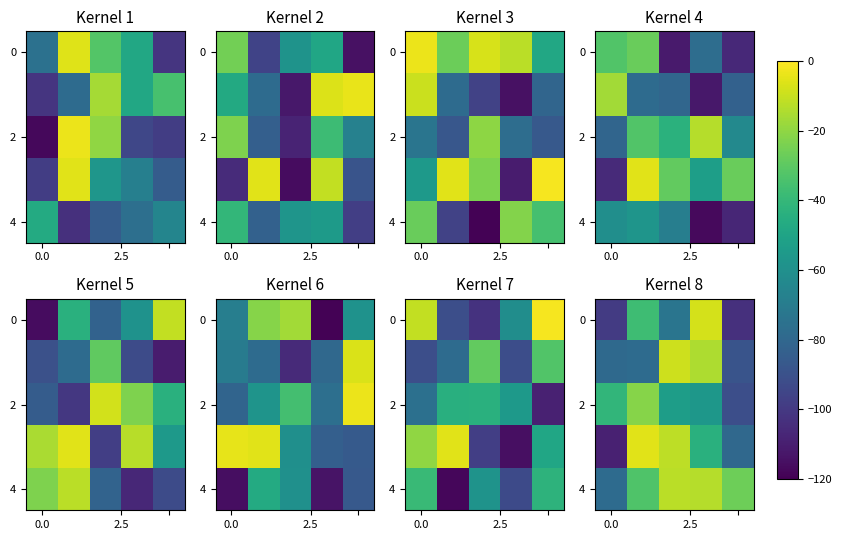

Count the number of categories in the chart.

5